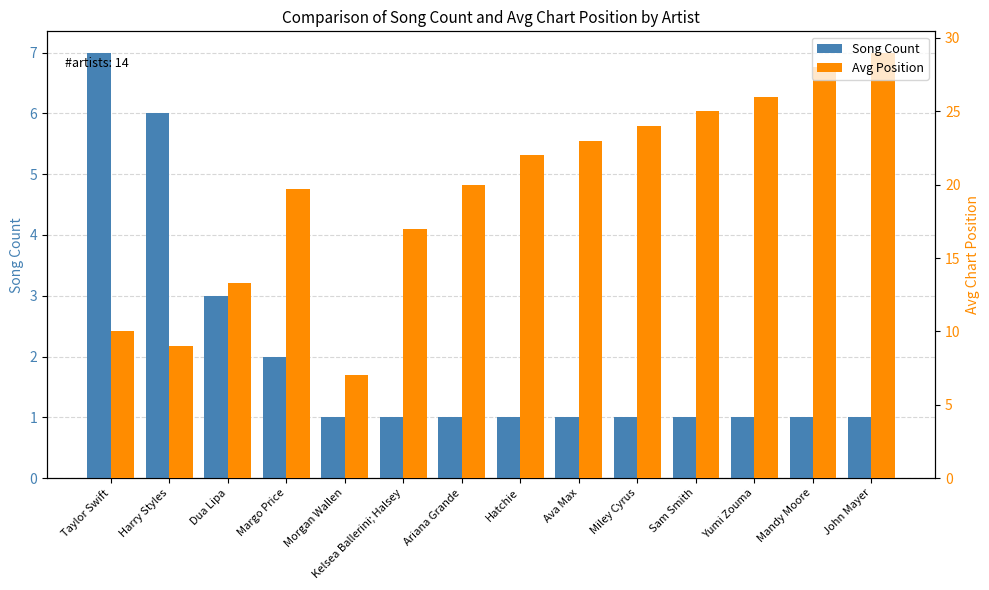

At Sam Smith, list the series in order from largest to smallest.

Avg Position, Song Count